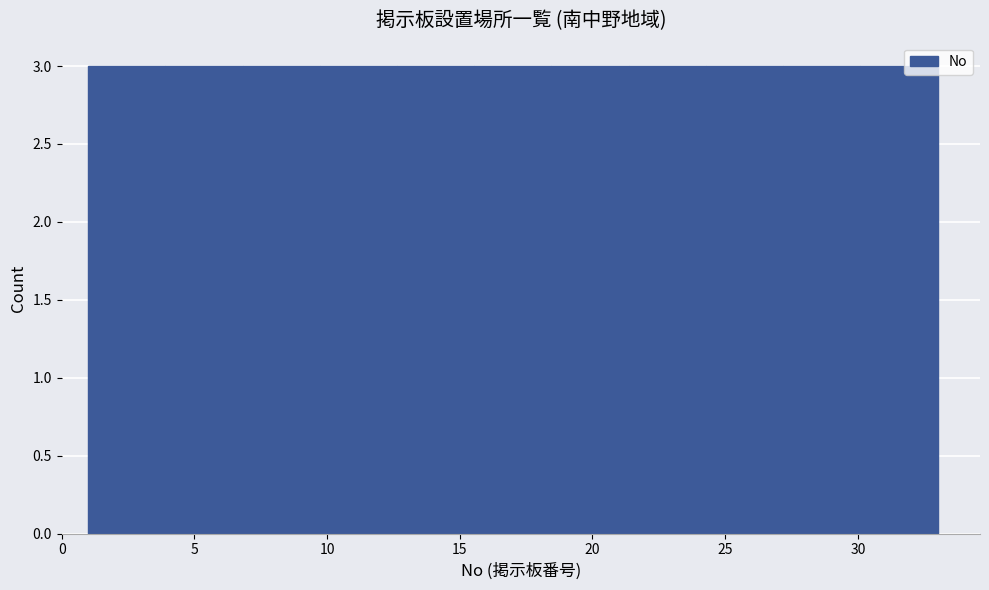

Reading left to right, transcribe this chart: for each bar, give the range it covers on the x-axis and its height. Neither the bar edges nor the heights are printed on the chart, so give them approximately, as read against the axes.

1.0 to 4.0: 3
4.0 to 7.0: 3
7.0 to 9.5: 3
9.5 to 12.5: 3
12.5 to 15.5: 3
15.5 to 18.5: 3
18.5 to 21.5: 3
21.5 to 24.5: 3
24.5 to 27.0: 3
27.0 to 30.0: 3
30.0 to 33.0: 3